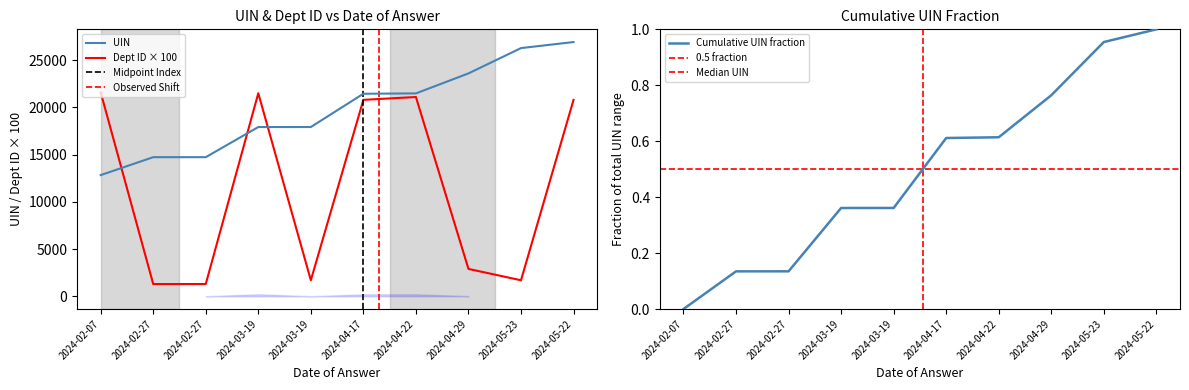

True or false: UIN has more than 1 points higher than both neighbors.

False